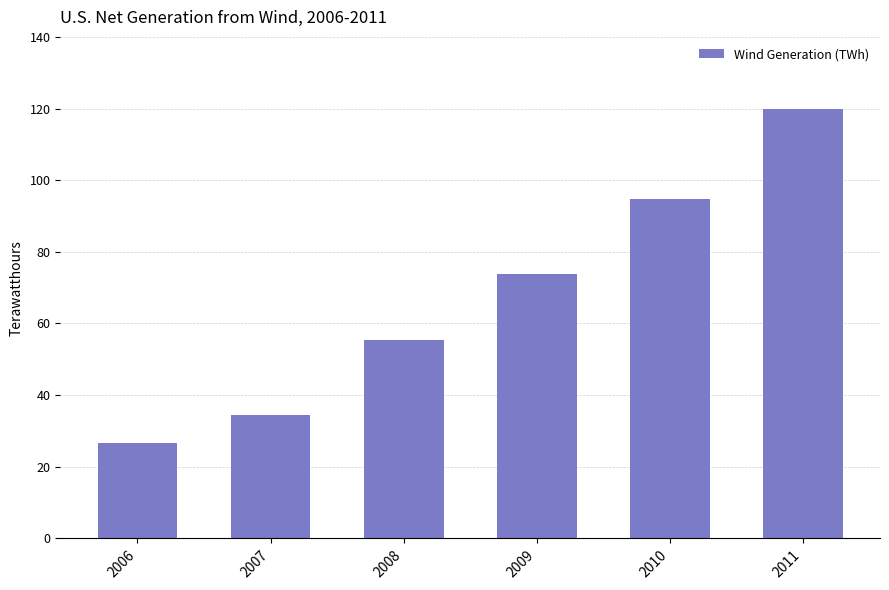

At which category does the chart reach its minimum across all series?

2006